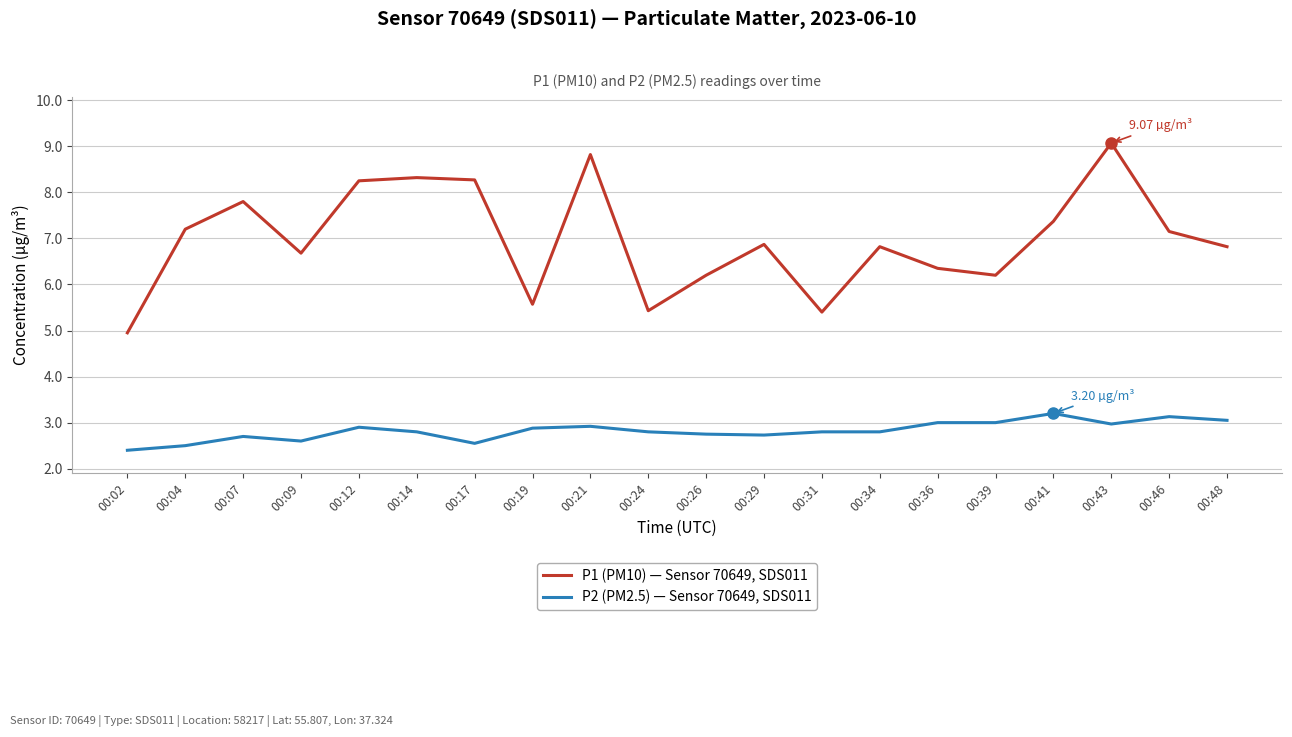

Between 00:21 and 00:24, which series saw the biggest shift?

P1 (PM10) — Sensor 70649, SDS011